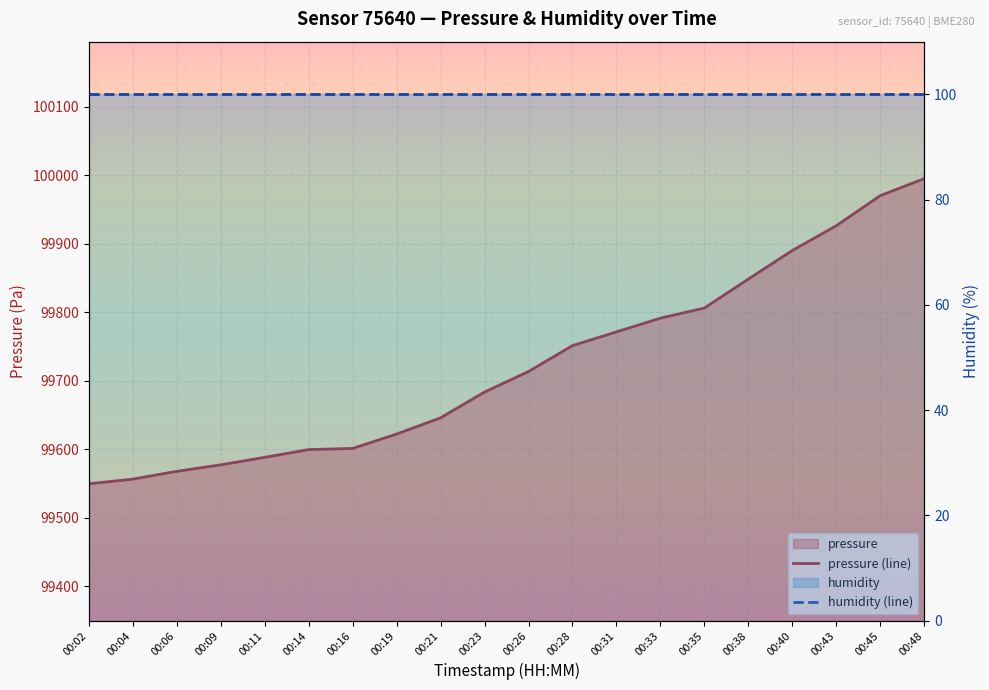

Where is the data nearest to the value 99772?

00:31